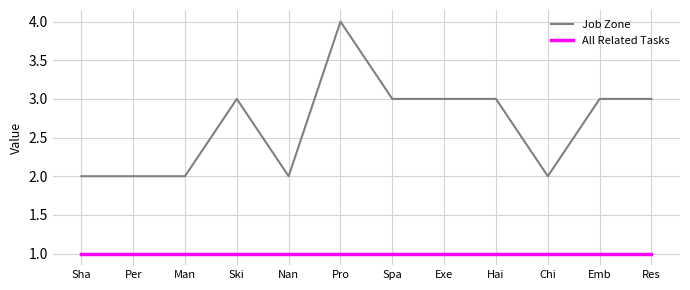

Read the All Related Tasks value at Spa.

1